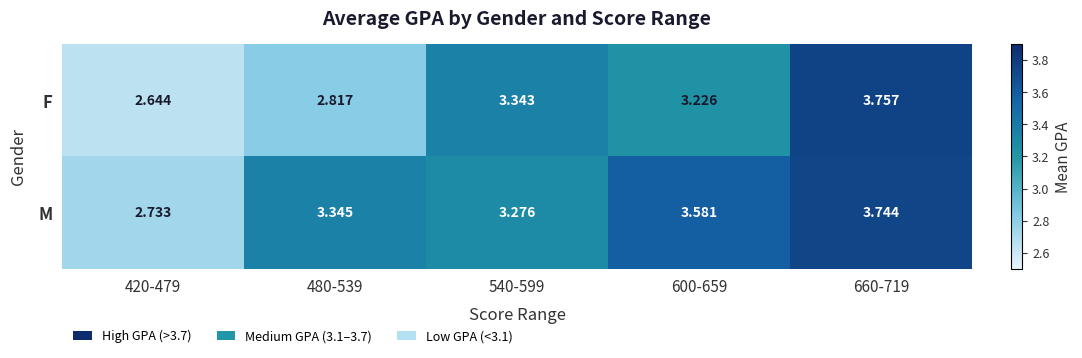

Which series has the largest total across all categories?

M